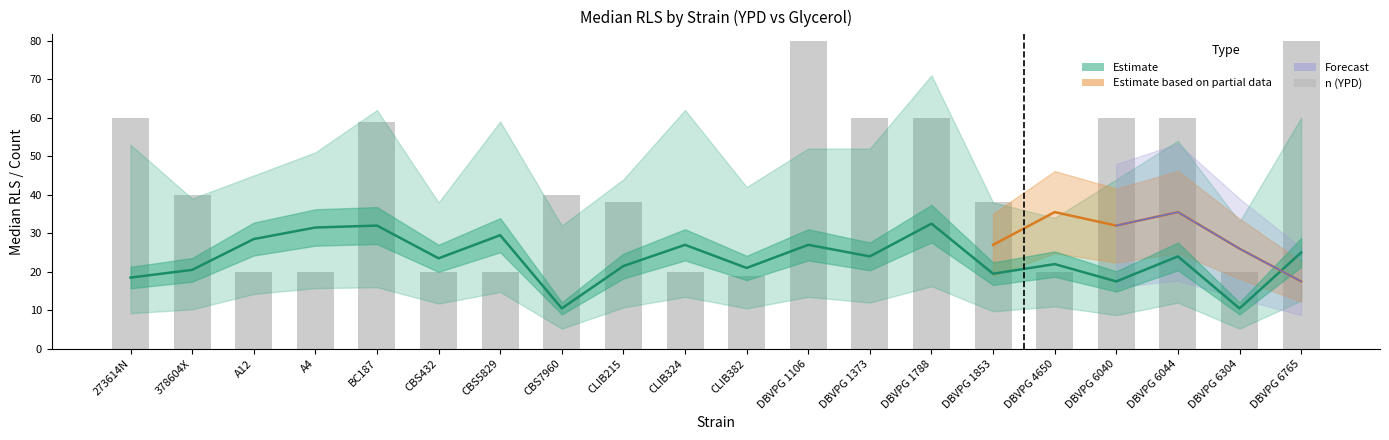

Rank the categories by Median YPD value from lowest to highest.

CBS7960, DBVPG 6304, DBVPG 6040, 273614N, DBVPG 1853, 378604X, CLIB382, CLIB215, DBVPG 4650, CBS432, DBVPG 1373, DBVPG 6044, DBVPG 6765, CLIB324, DBVPG 1106, A12, CBS5829, A4, BC187, DBVPG 1788